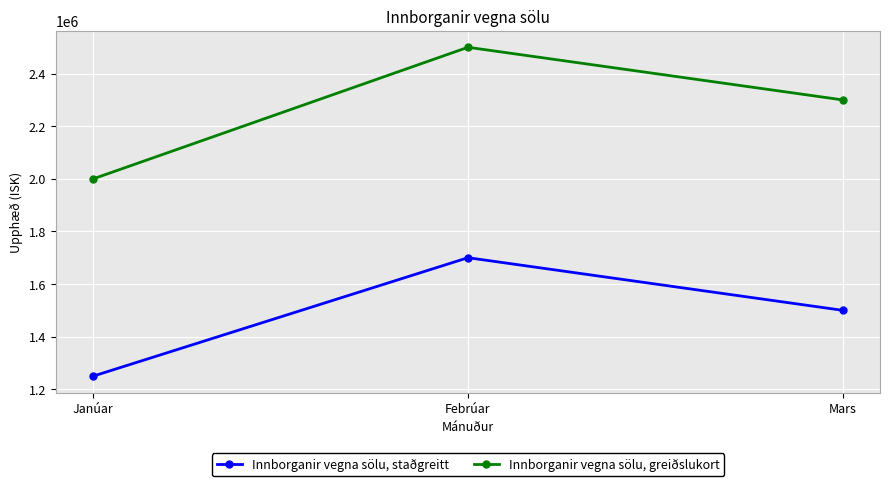

What is the difference between the Innborganir vegna sölu, staðgreitt values at Febrúar and Janúar?

450000